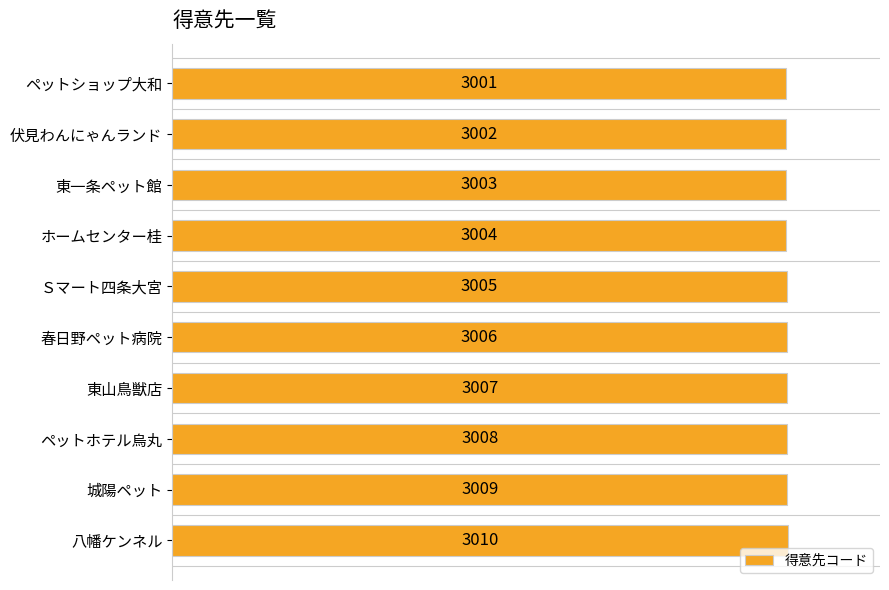

What is the sum of all values?

30055